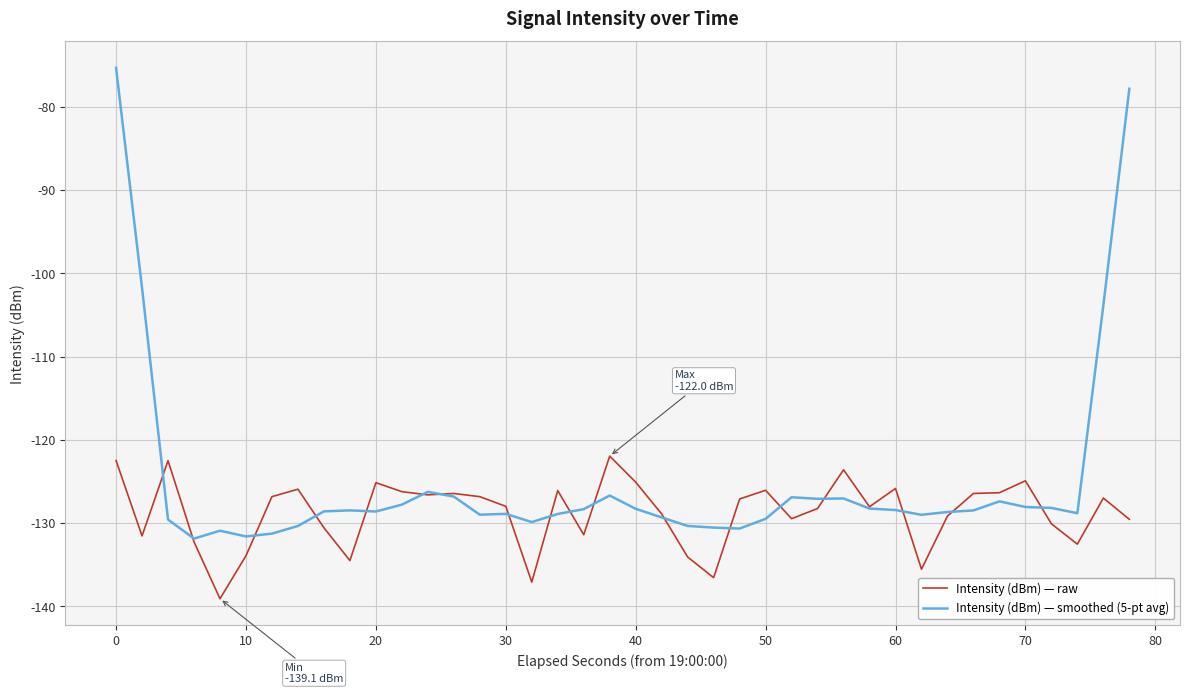

After their last crossing, which series has the higher values: Intensity (dBm) — smoothed (5-pt avg) or Intensity (dBm) — raw?

Intensity (dBm) — smoothed (5-pt avg)